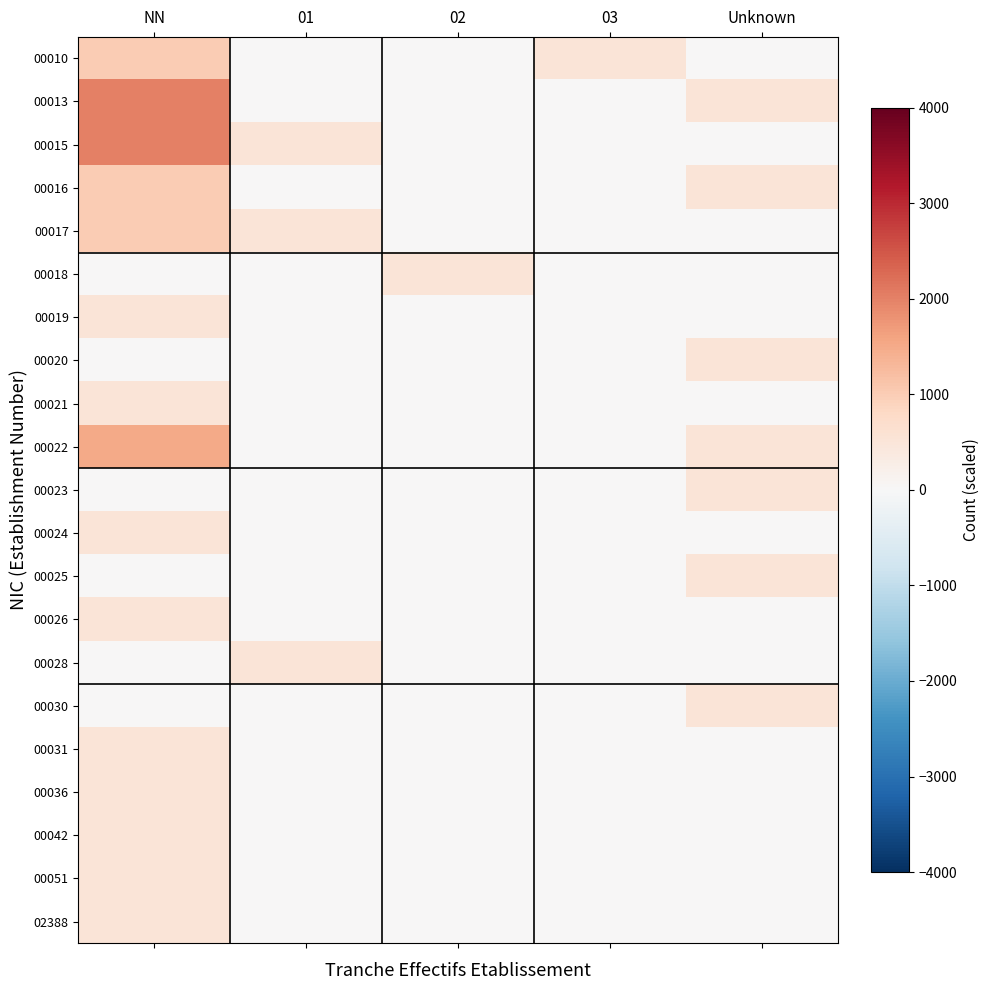

What is the greatest value displayed?

2000